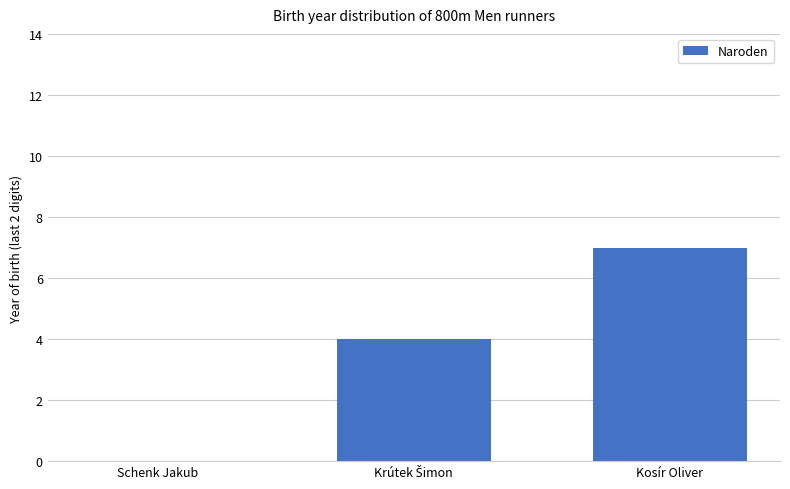

Is it true that the value at Kosír Oliver is 2?

False